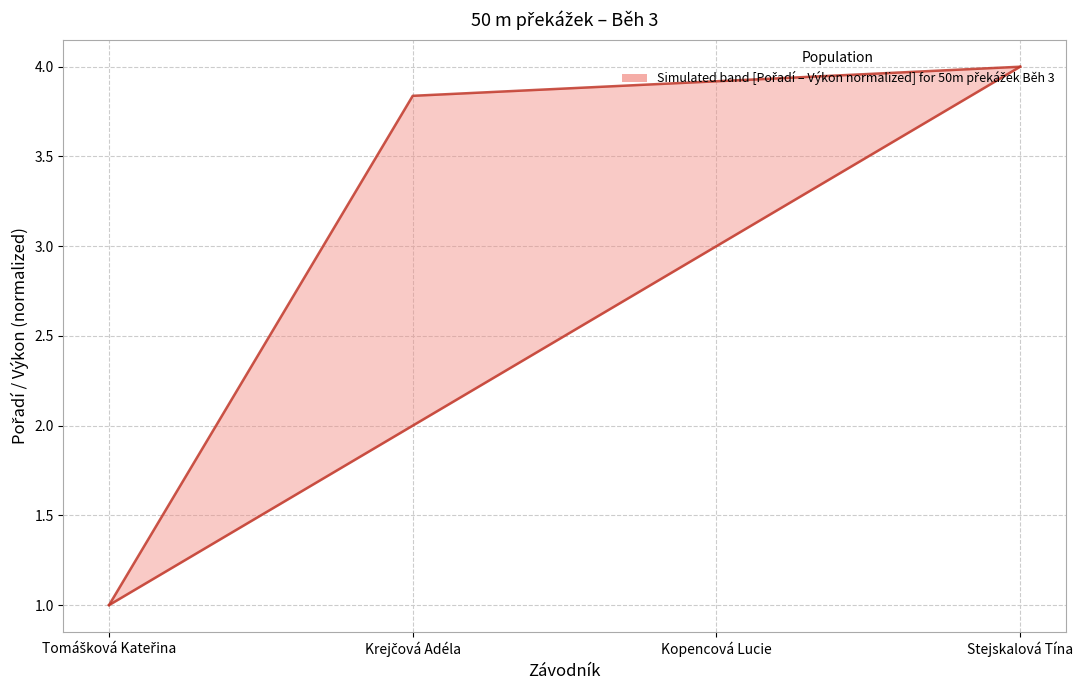

What is the greatest value displayed?

4.0